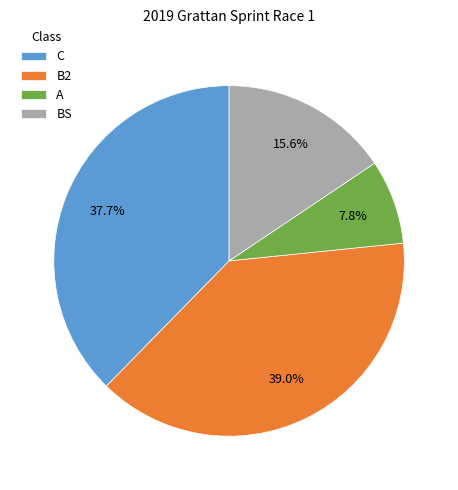

Is there a majority slice in this chart?

No